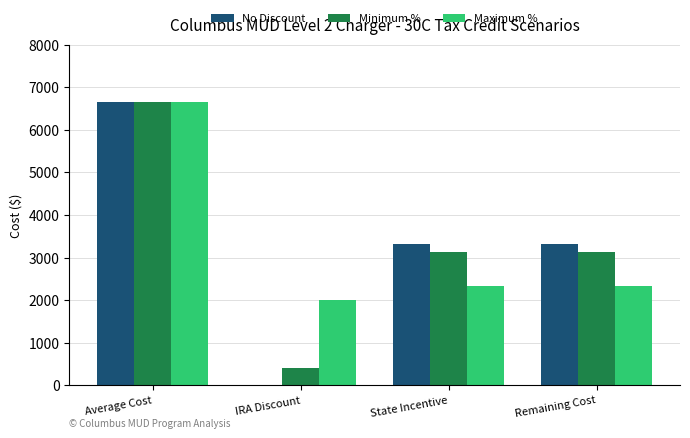

The Maximum % series shows 1997.3 at IRA Discount. True or false?

True